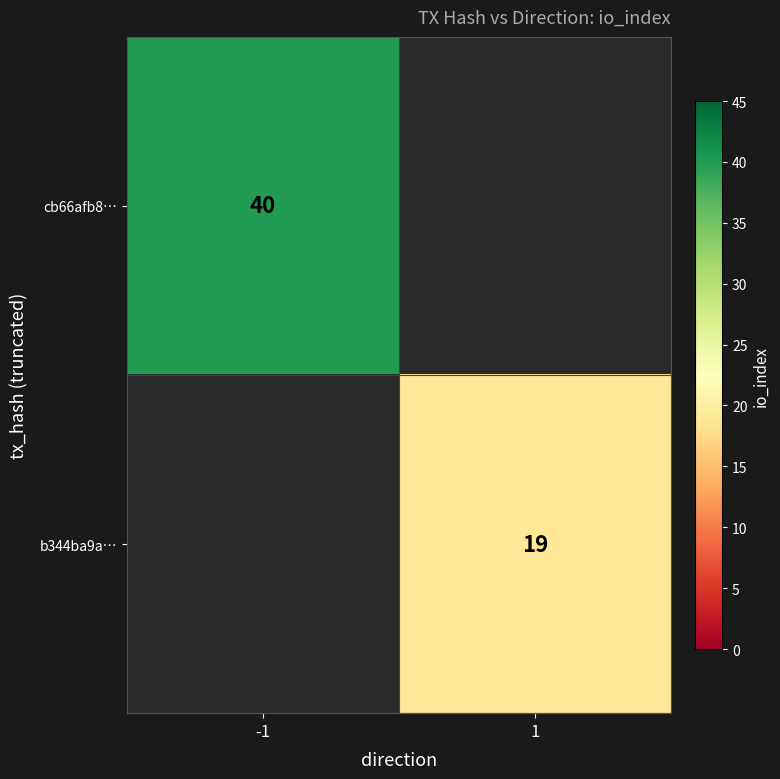

Is it true that cb66afb8… equals 67 at -1?

False